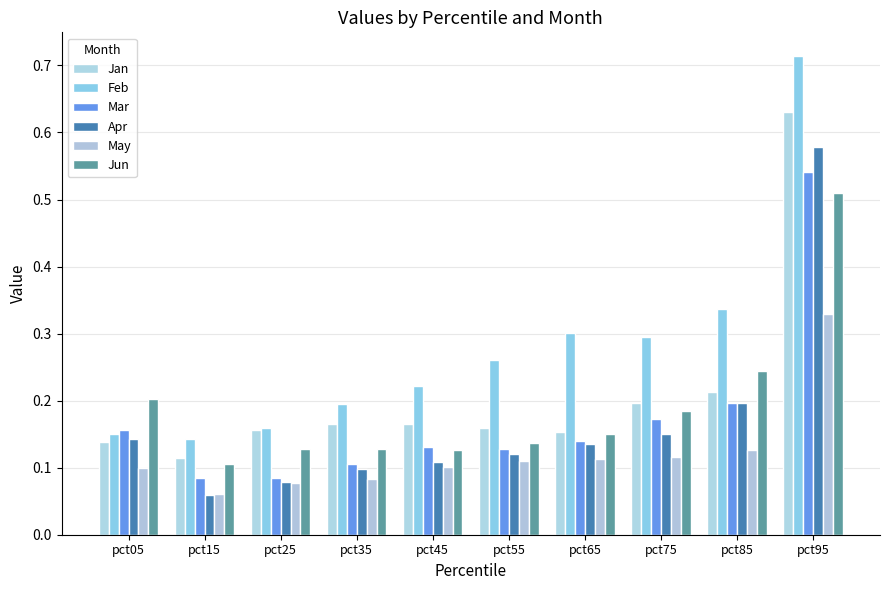

Reading left to right, extract all data points from this chart.

Jan: pct05=0.1	pct15=0.1	pct25=0.2	pct35=0.2	pct45=0.2	pct55=0.2	pct65=0.2	pct75=0.2	pct85=0.2	pct95=0.6
Feb: pct05=0.2	pct15=0.1	pct25=0.2	pct35=0.2	pct45=0.2	pct55=0.3	pct65=0.3	pct75=0.3	pct85=0.3	pct95=0.7
Mar: pct05=0.2	pct15=0.1	pct25=0.1	pct35=0.1	pct45=0.1	pct55=0.1	pct65=0.1	pct75=0.2	pct85=0.2	pct95=0.5
Apr: pct05=0.1	pct15=0.1	pct25=0.1	pct35=0.1	pct45=0.1	pct55=0.1	pct65=0.1	pct75=0.2	pct85=0.2	pct95=0.6
May: pct05=0.1	pct15=0.1	pct25=0.1	pct35=0.1	pct45=0.1	pct55=0.1	pct65=0.1	pct75=0.1	pct85=0.1	pct95=0.3
Jun: pct05=0.2	pct15=0.1	pct25=0.1	pct35=0.1	pct45=0.1	pct55=0.1	pct65=0.2	pct75=0.2	pct85=0.2	pct95=0.5